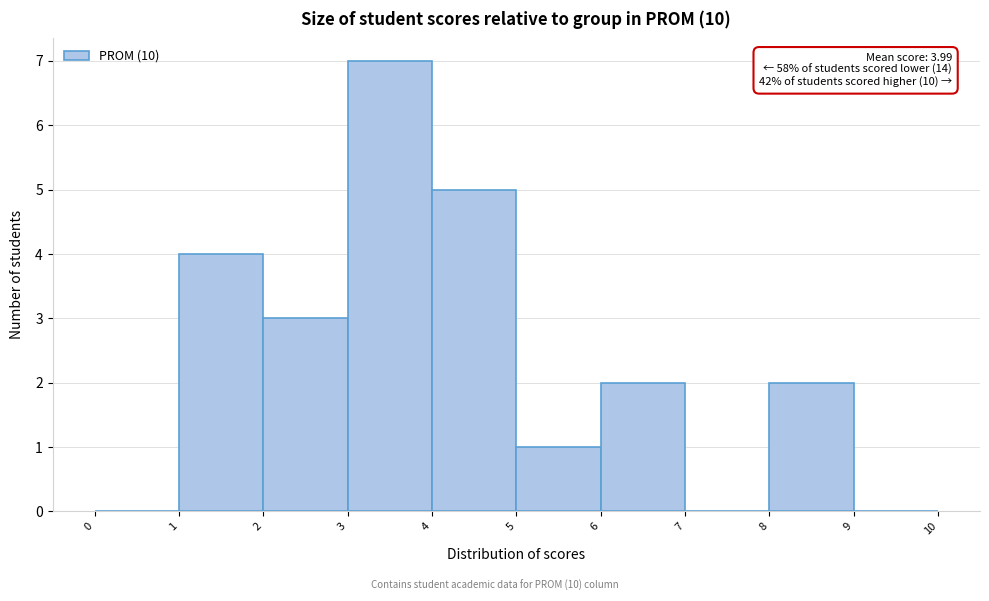

Which range on the x-axis has the tallest bar?

3 to 4